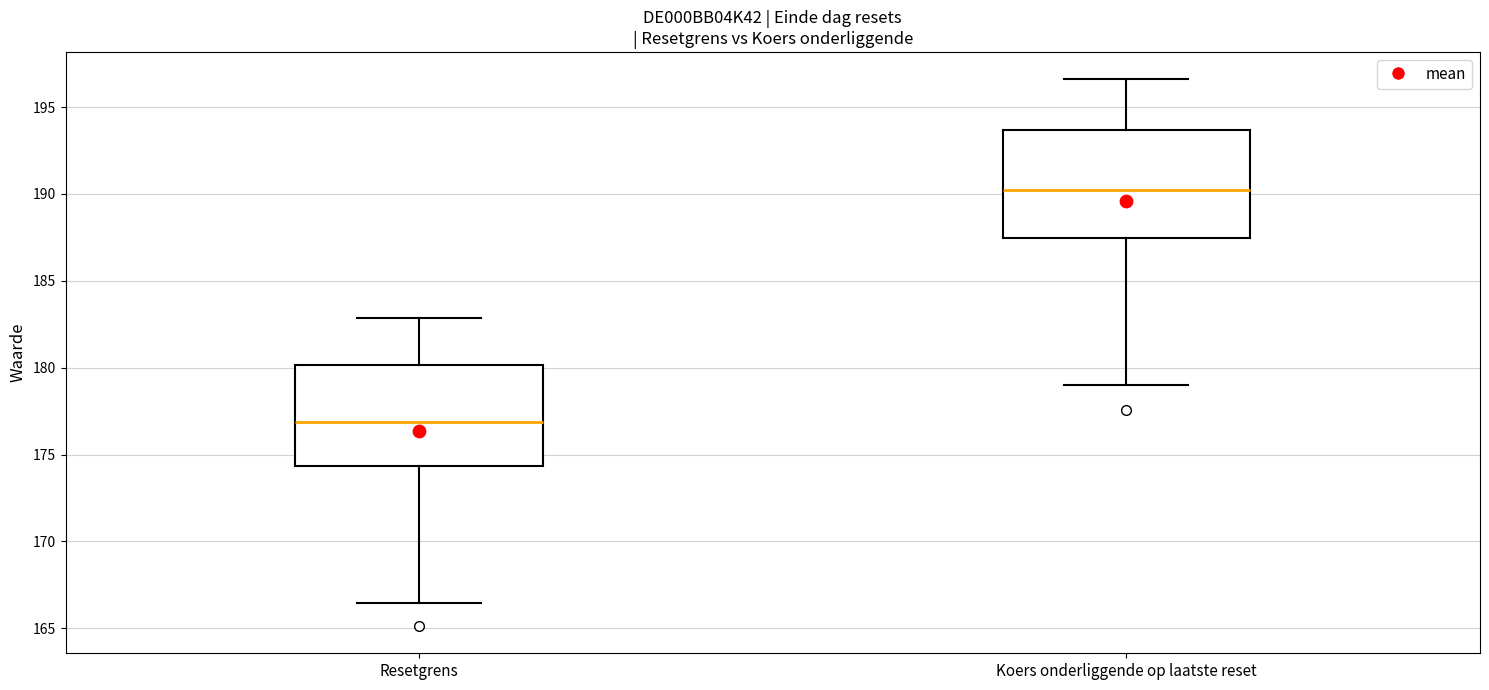

Reading left to right, transcribe this box plot: for each box, give where its median line is, the range the box spans, and where its two whiskers end, as read against the y-axis. The values are not printed on the chart, so give them approximately, as read against the axis.

Resetgrens: median 177.0, box 174.5 to 180.0, whiskers 166.5 to 183.0
Koers onderliggende op laatste reset: median 190.0, box 187.5 to 193.5, whiskers 179.0 to 196.5